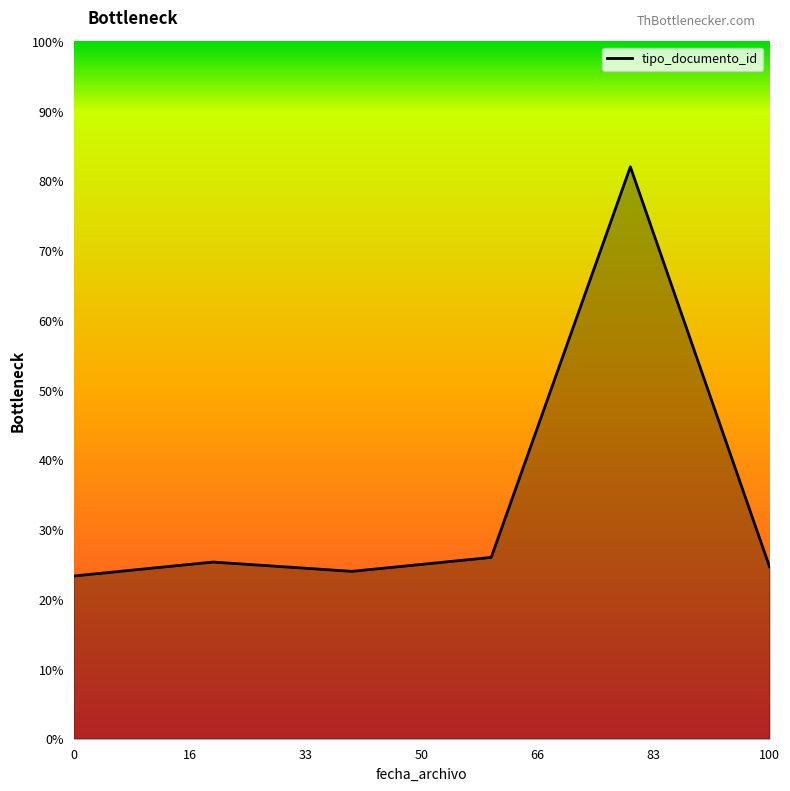

What is the sum of all values?

205.3